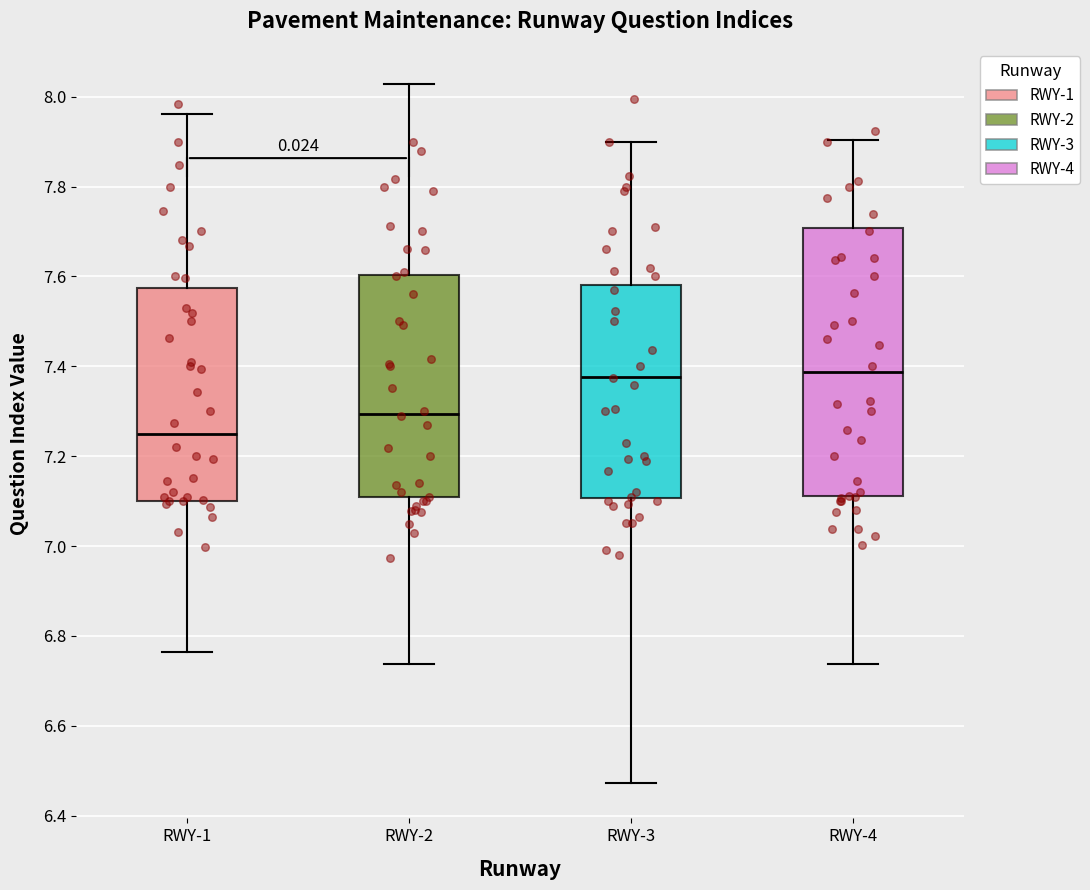

Reading left to right, read every box against the y-axis: the position of its median line, the range the box covers, and the ends of its whiskers. The values are not printed on the chart, so give them approximately, as read against the axis.

RWY-1: median 7.26, box 7.10 to 7.58, whiskers 6.76 to 7.96
RWY-2: median 7.30, box 7.12 to 7.60, whiskers 6.74 to 8.02
RWY-3: median 7.38, box 7.10 to 7.58, whiskers 6.48 to 7.90
RWY-4: median 7.38, box 7.12 to 7.70, whiskers 6.74 to 7.90